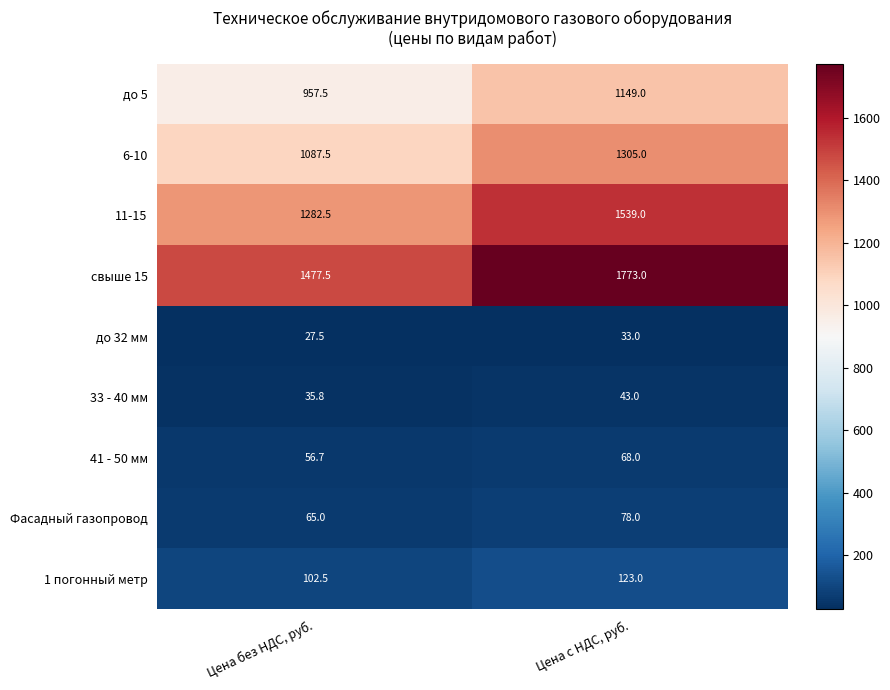

Rank the series at Цена без НДС, руб. from lowest to highest value.

до 32 мм, 33 - 40 мм, 41 - 50 мм, Фасадный газопровод, 1 погонный метр, до 5, 6-10, 11-15, свыше 15